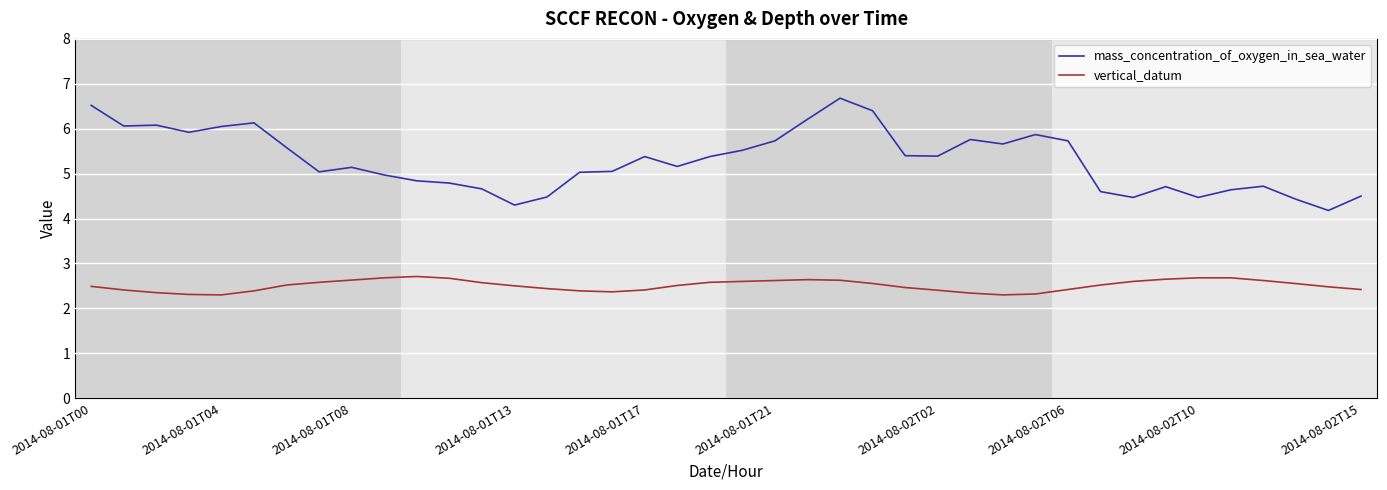

True or false: vertical_datum and mass_concentration_of_oxygen_in_sea_water intersect in this chart.

False